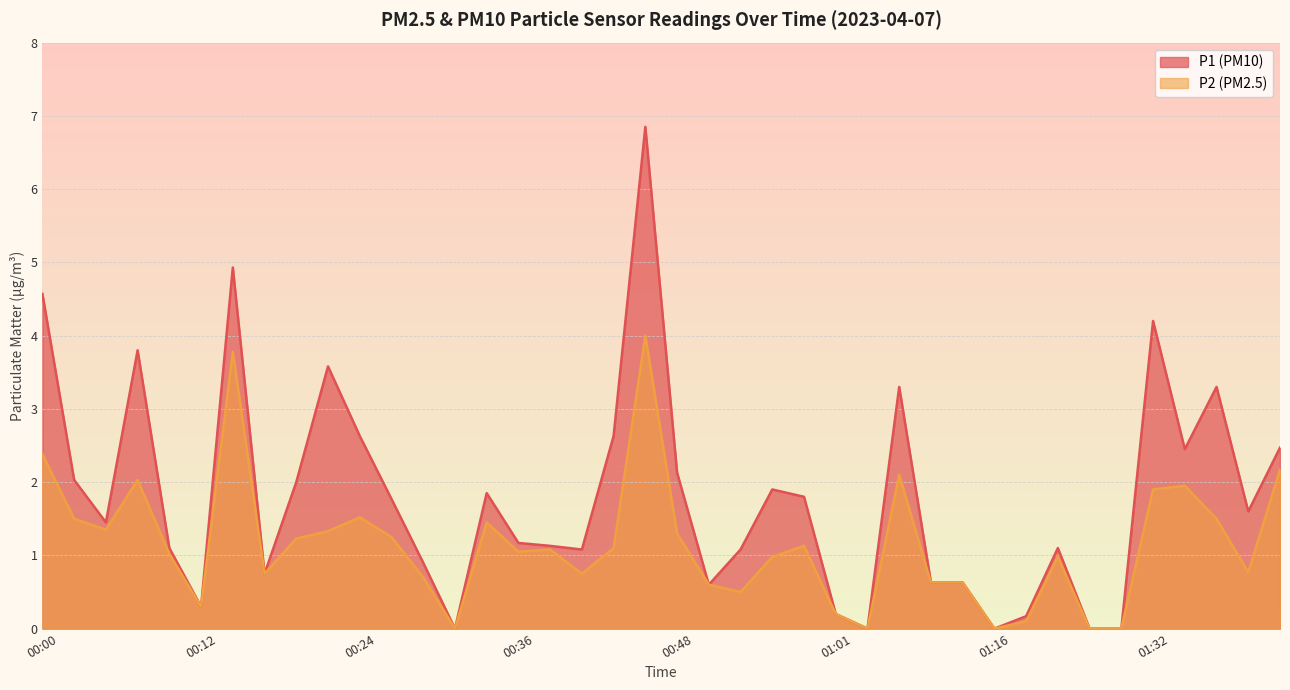

True or false: P1 and P2 cross at least once.

False